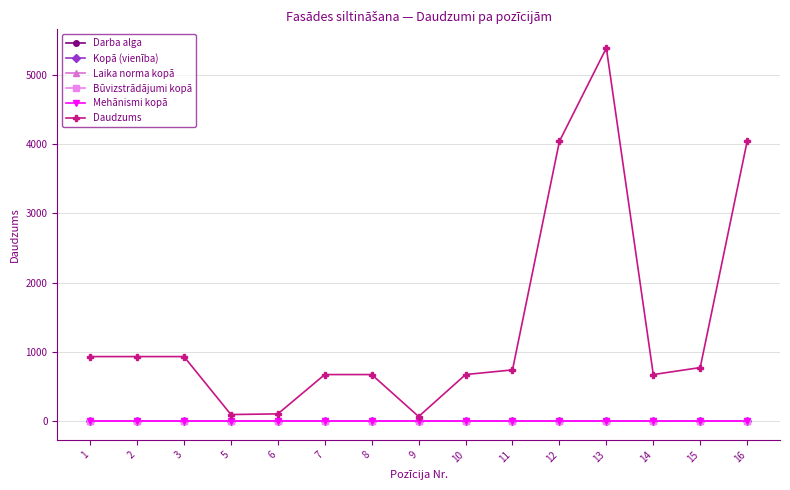

At 12, list the series in order from smallest to largest.

Darba alga, Kopā (vienība), Laika norma kopā, Būvizstrādājumi kopā, Mehānismi kopā, Daudzums